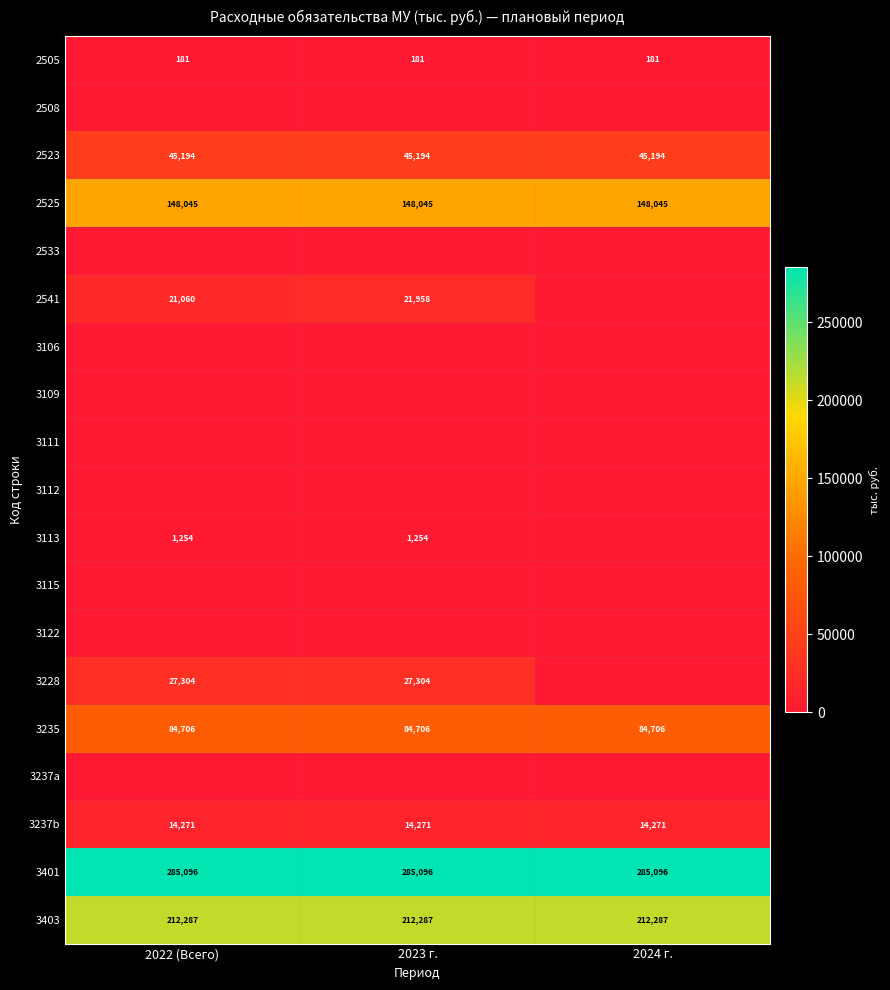

Which category has the lowest value across all series?

2022 (Всего)